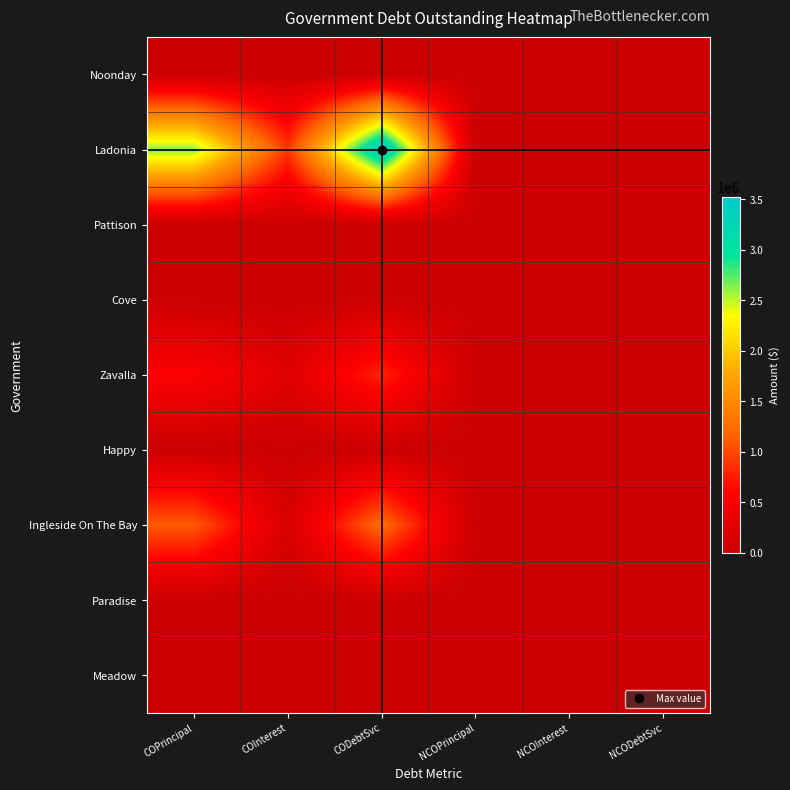

Which series has the largest total across all categories?

Ladonia